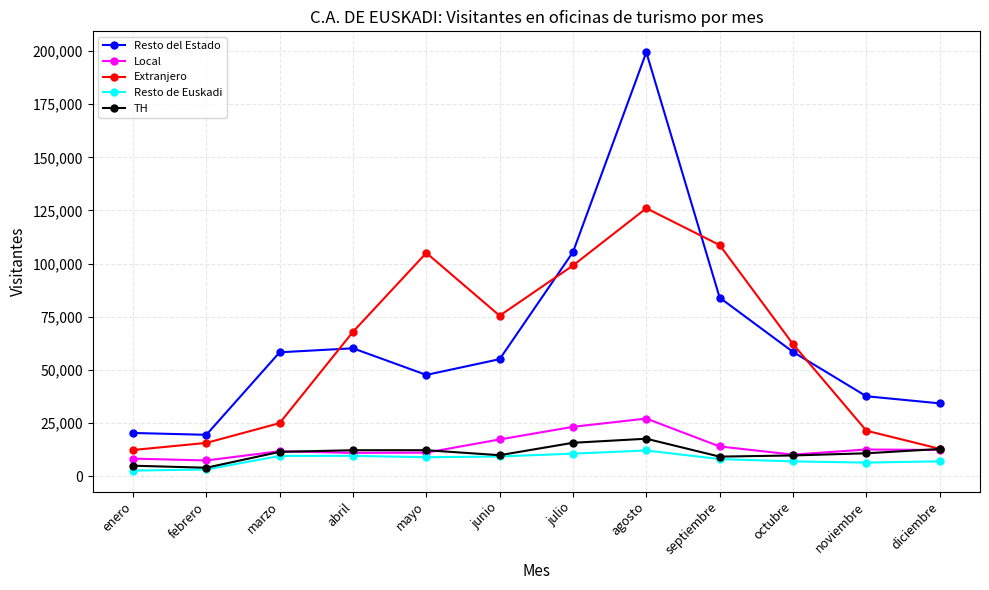

At which category is the sum across all series the highest?

agosto